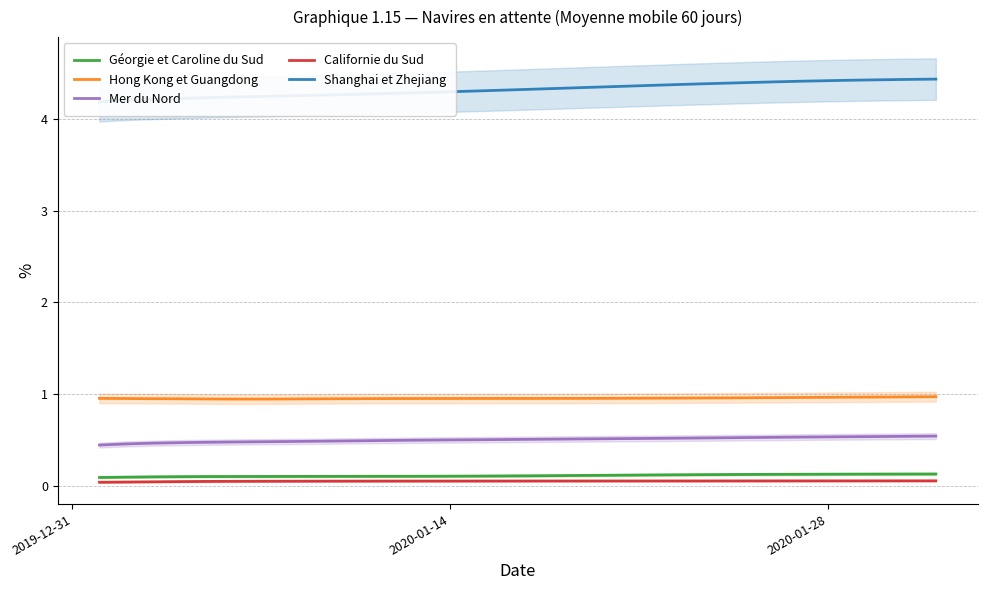

What is the lowest value of the Mer du Nord series?

0.4